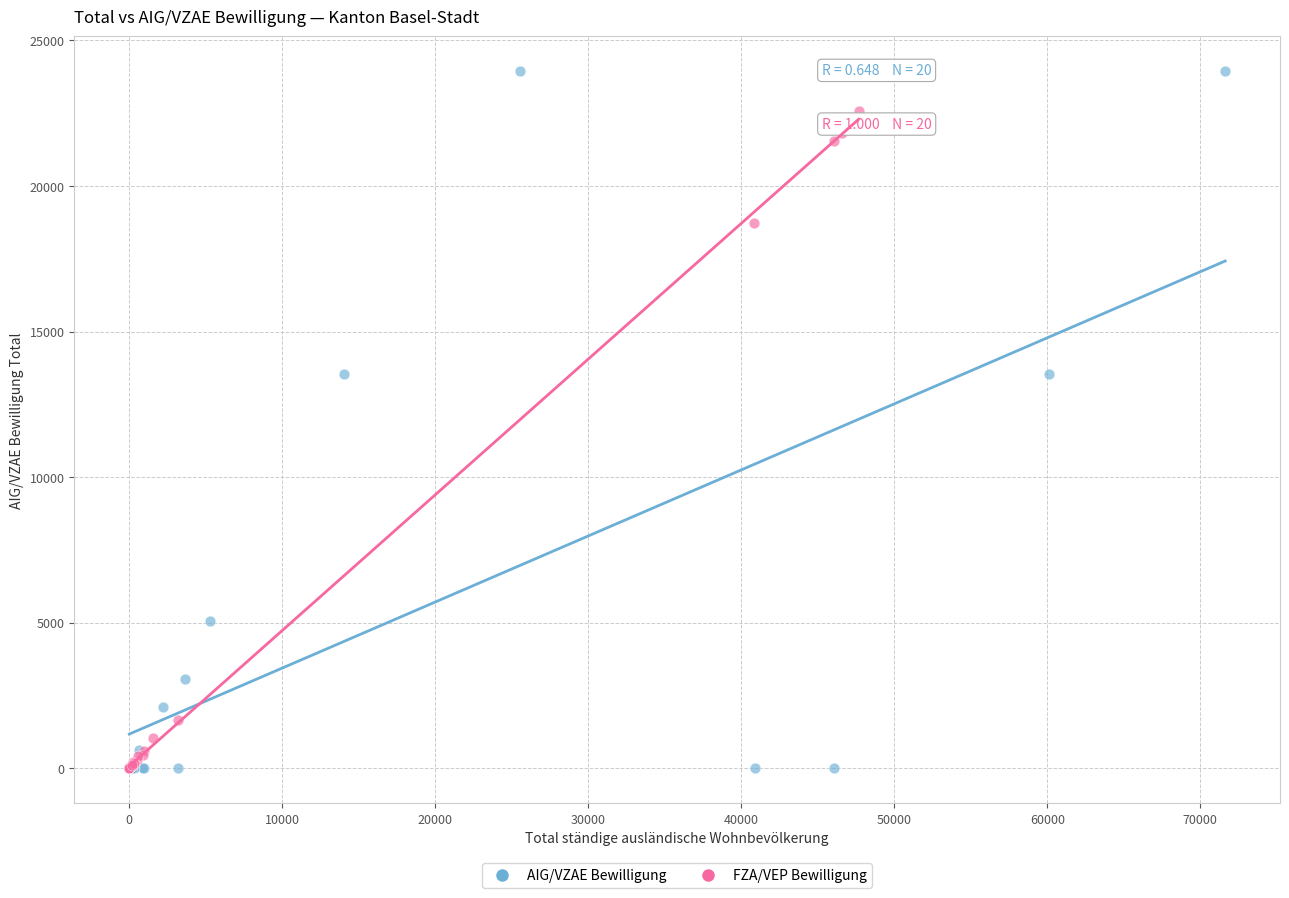

Which series has the widest spread of Y values?

AIG/VZAE Bewilligung